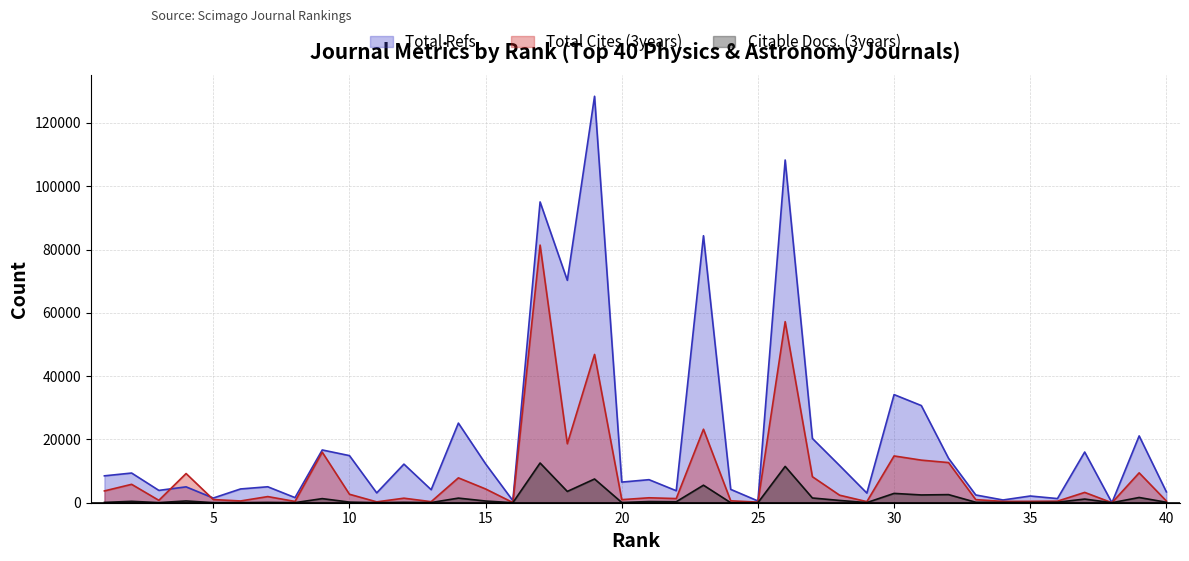

How many interior local peaks does the Total Cites (3years) series have?

14